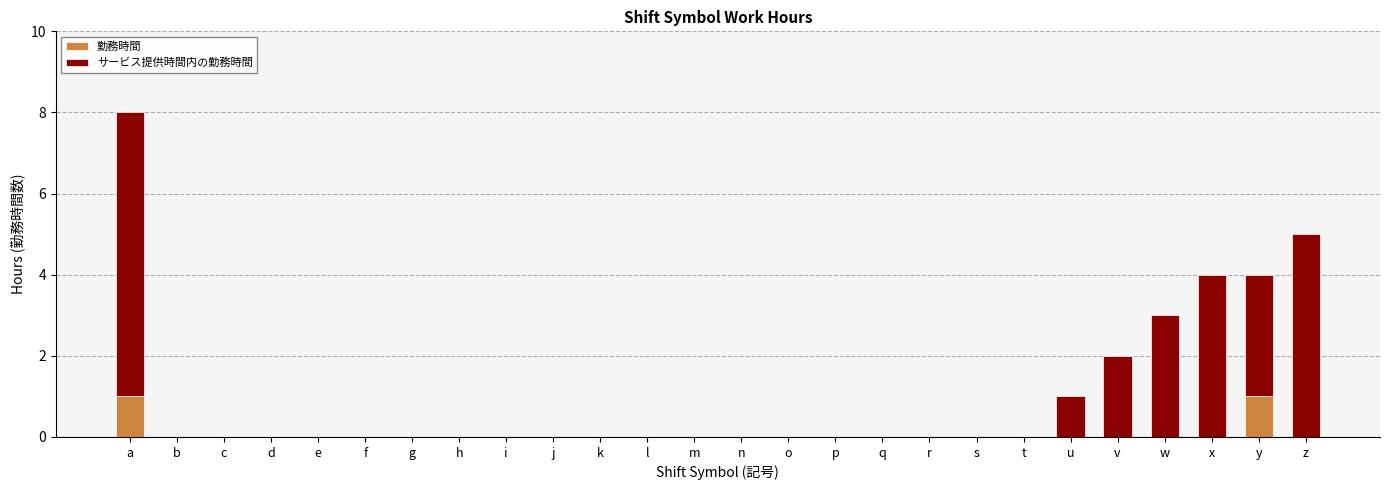

Is it true that 勤務時間 equals 0 at j?

True